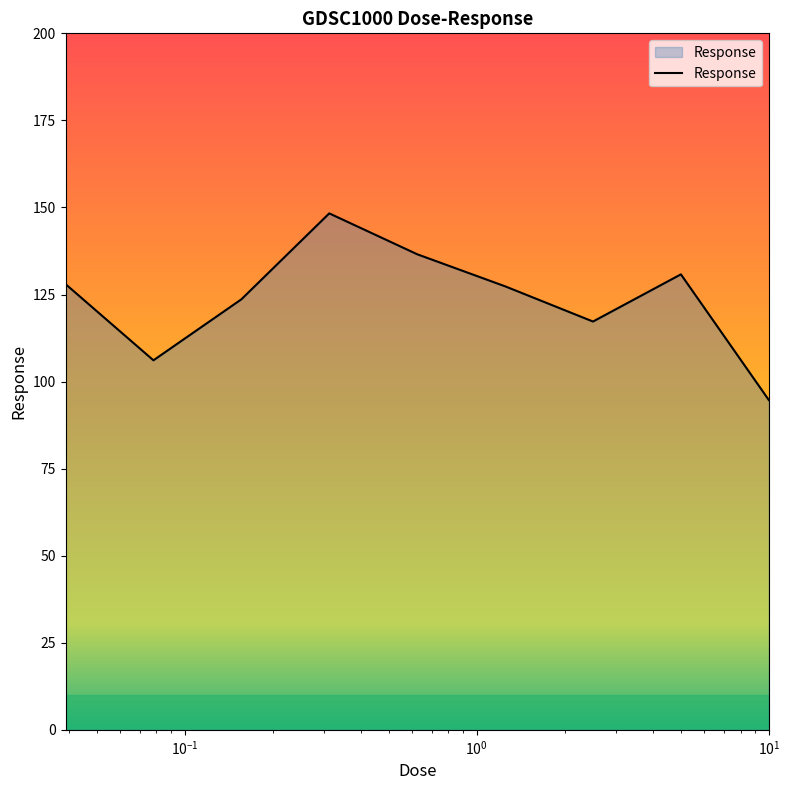

What is the difference between the maximum and minimum values?

53.6